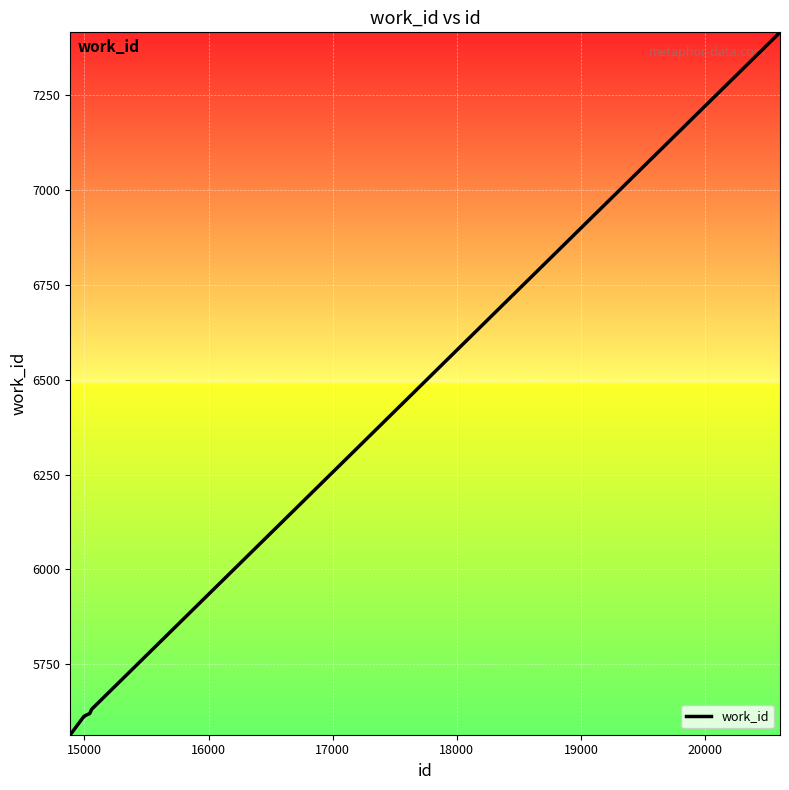

What is the greatest value displayed?

7416